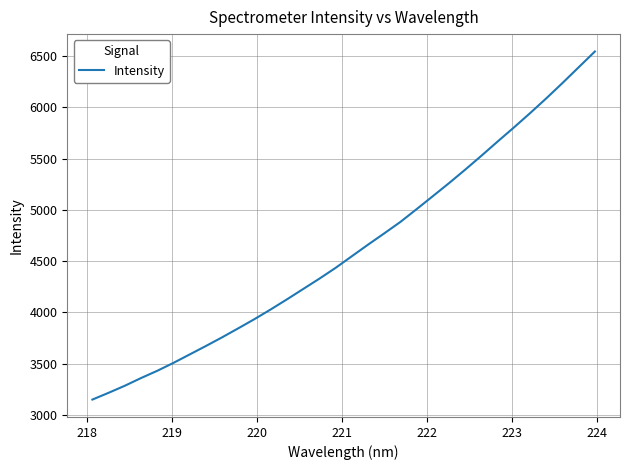

What is the difference between the maximum and minimum values?

3396.1